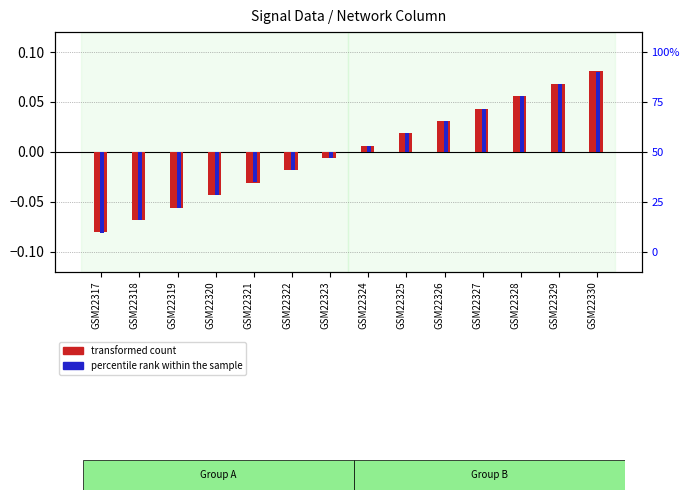

Which series has the widest spread of values?

percentile rank within the sample